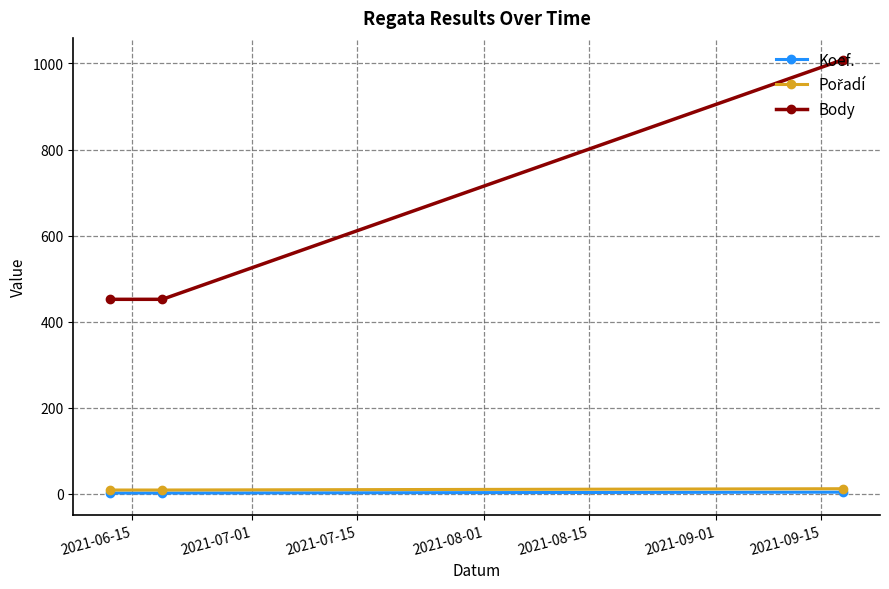

Which series has the largest total across all categories?

Body